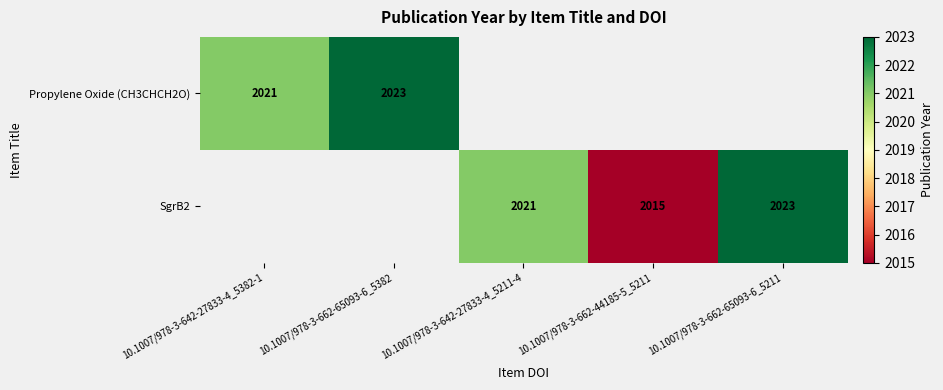

The value of SgrB2 at 10.1007/978-3-642-27833-4_5211-4 is 3468. True or false?

False